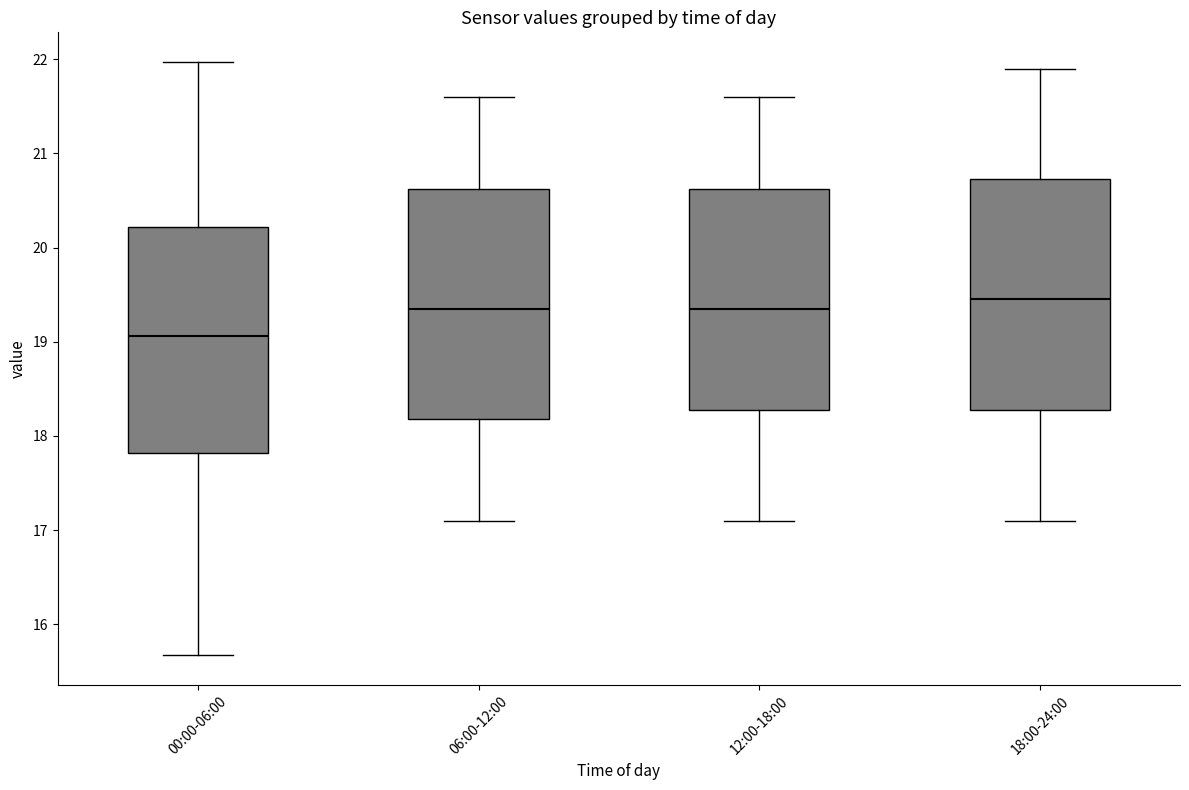

Reading left to right, transcribe this box plot: for each box, give where its median line is, the range the box spans, and where its two whiskers end, as read against the y-axis. The values are not printed on the chart, so give them approximately, as read against the axis.

00:00-06:00: median 19.1, box 17.8 to 20.2, whiskers 15.7 to 22.0
06:00-12:00: median 19.4, box 18.2 to 20.6, whiskers 17.1 to 21.6
12:00-18:00: median 19.4, box 18.3 to 20.6, whiskers 17.1 to 21.6
18:00-24:00: median 19.5, box 18.3 to 20.7, whiskers 17.1 to 21.9